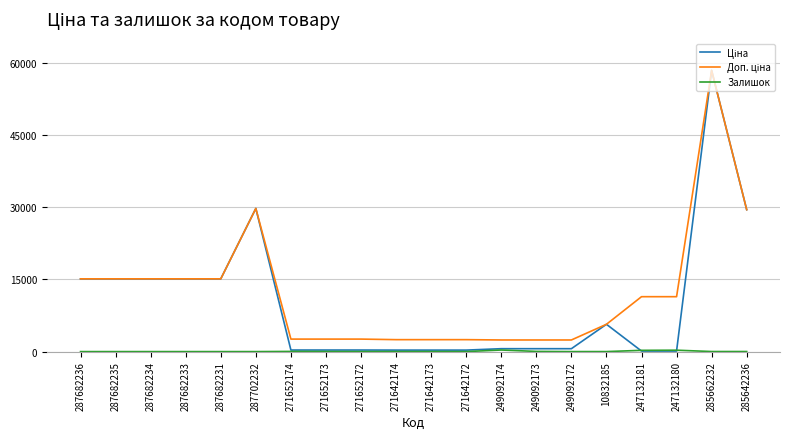

Which label corresponds to the largest value in the chart?

285662232